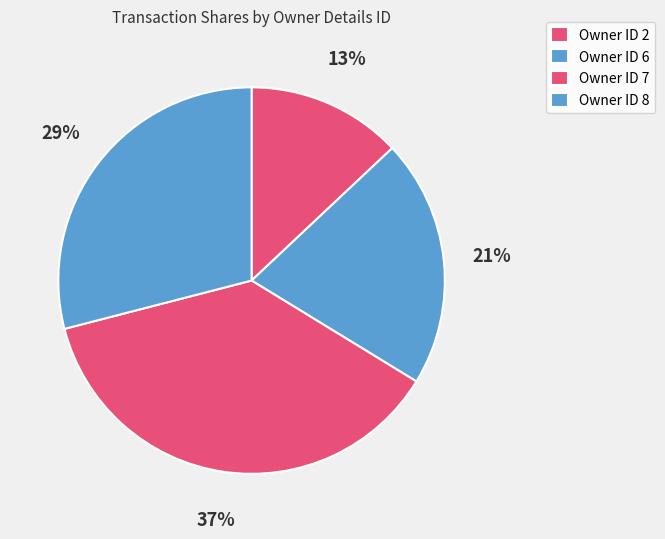

Count the number of slices in the pie.

4